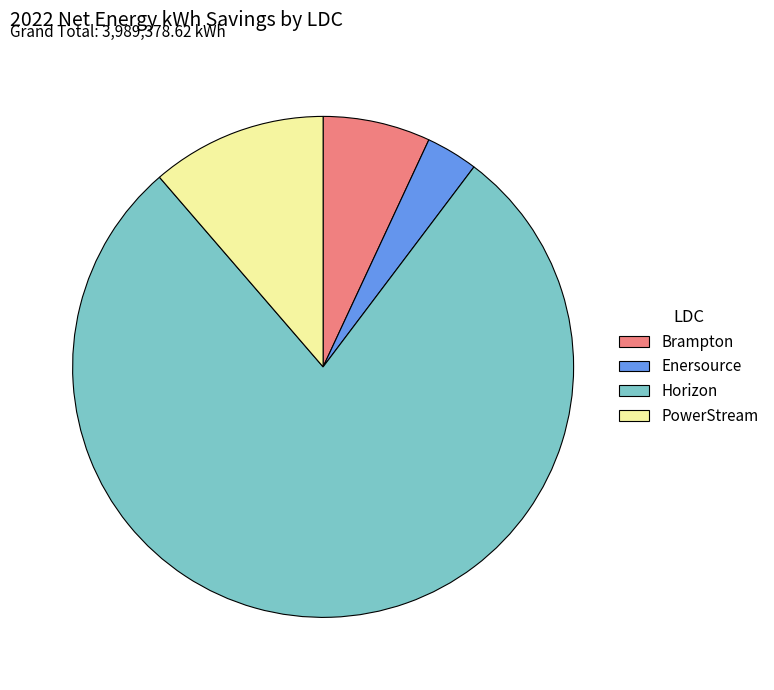

Which category has the smallest portion of the pie?

Enersource